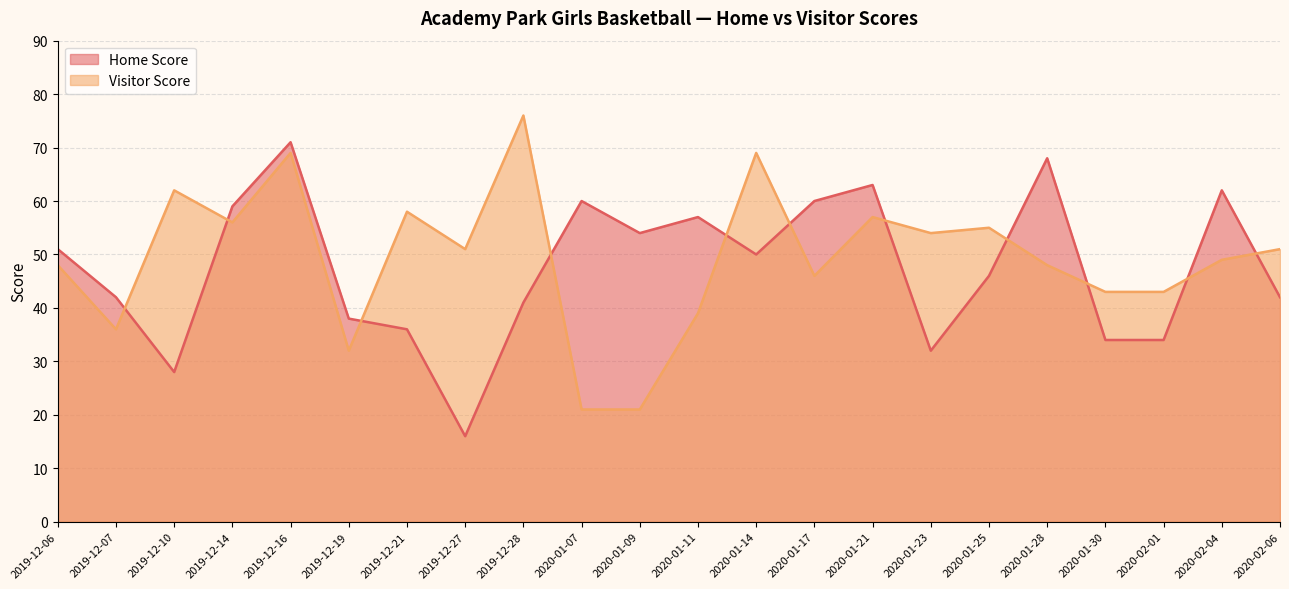

Does the chart display data point markers on the line(s)?

No